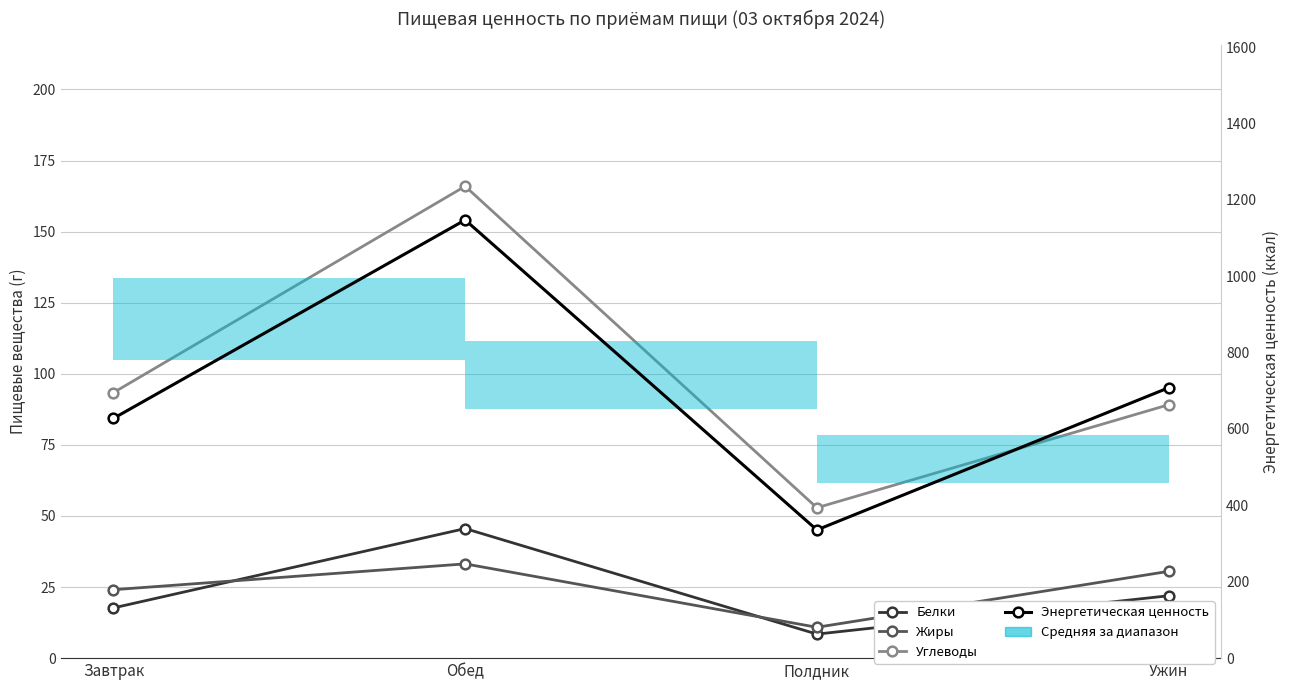

What is the label of the 4th point from the right?

Завтрак